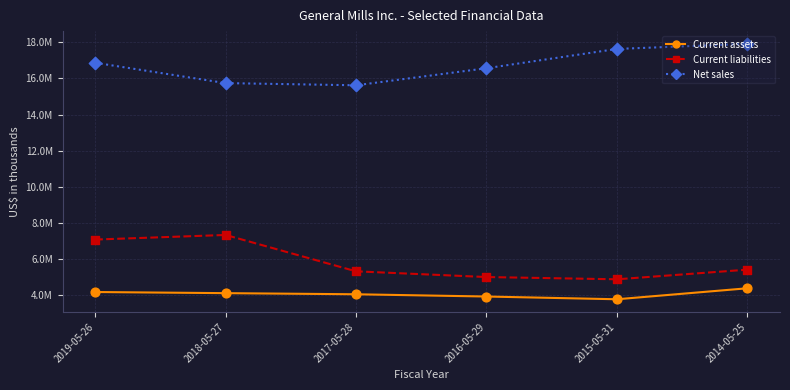

What are all the series names shown in the legend?

Current assets, Current liabilities, Net sales